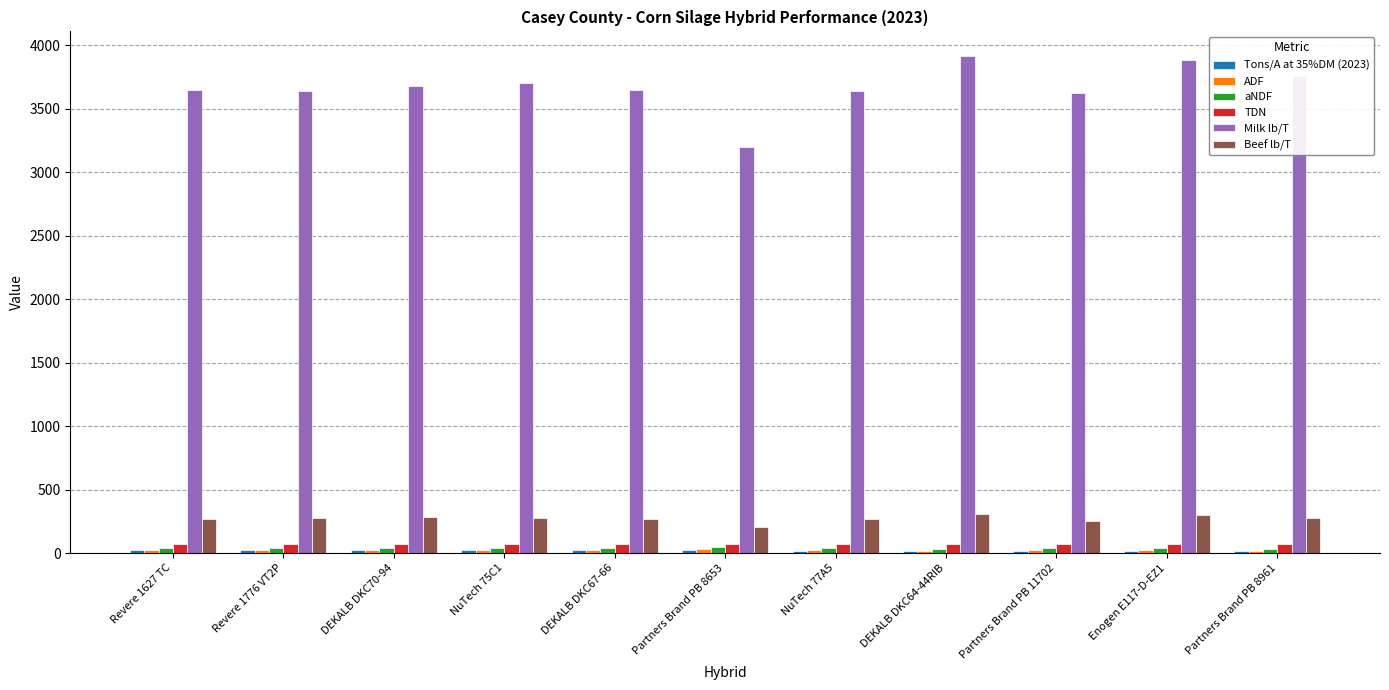

Is it true that Milk lb/T equals 3759.0 at Partners Brand PB 8961?

True